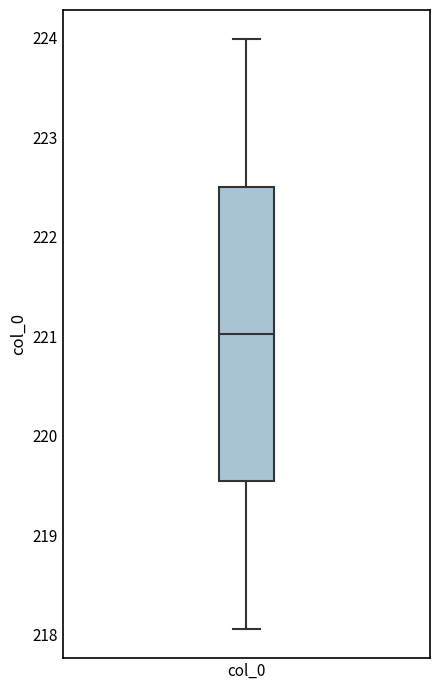

Where is the lower edge of the box for col_0 on the y-axis? The values are not printed on the chart, so give them approximately, as read against the axis.

219.5